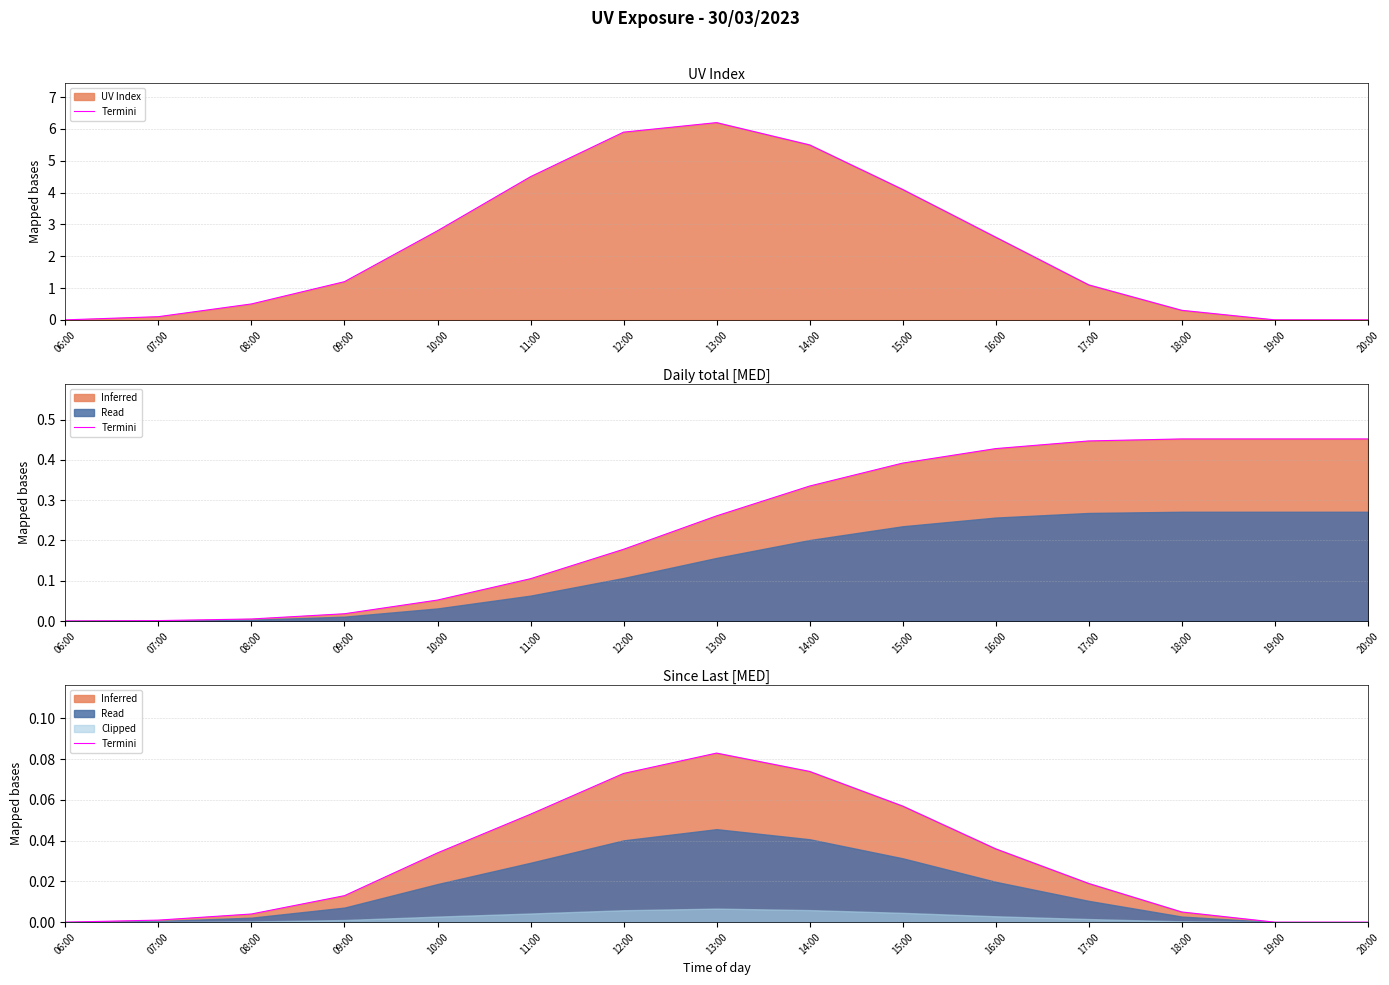

The chart shows a value of 0.0 at 17:00. True or false?

True